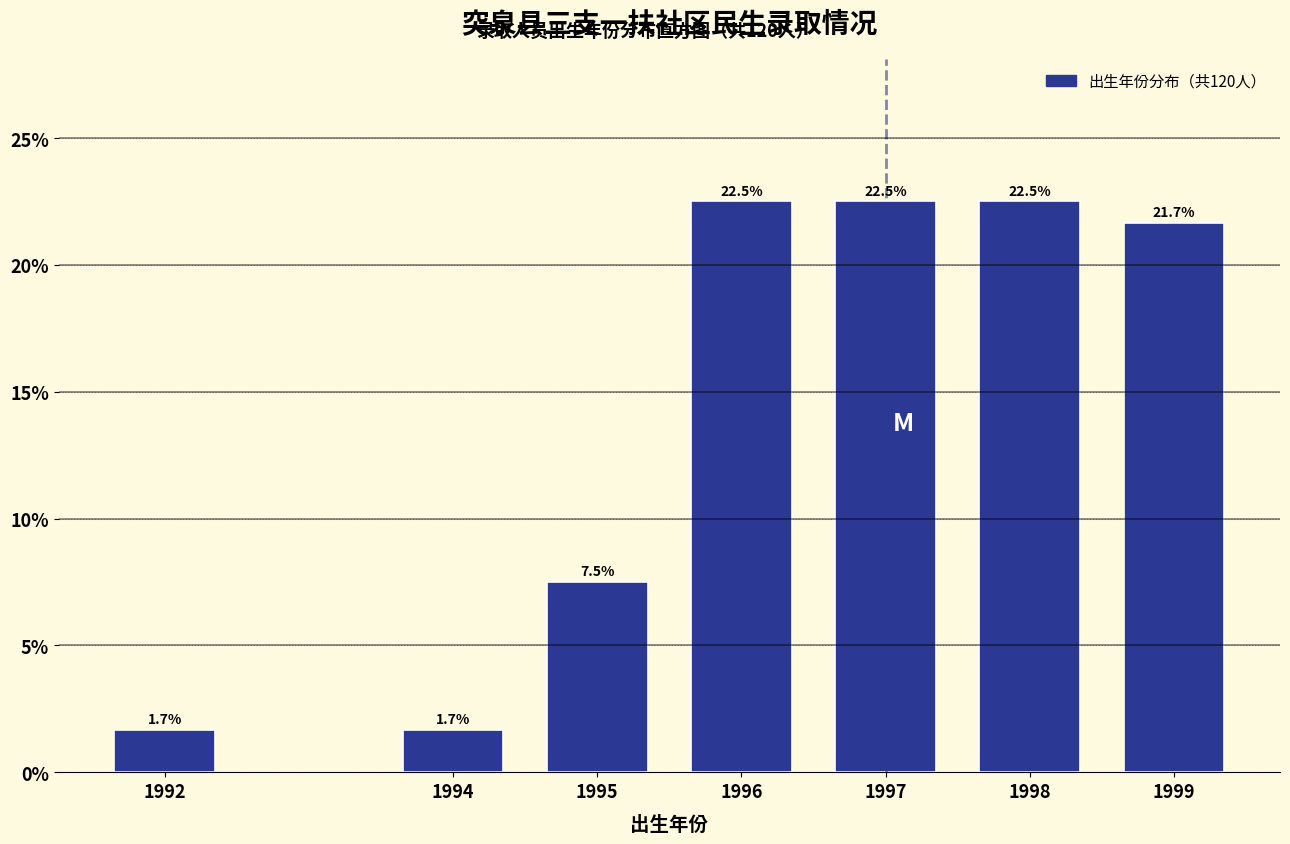

Reading left to right, transcribe all the data shown in this chart.

1.7	1.7	7.5	22.5	22.5	22.5	21.7